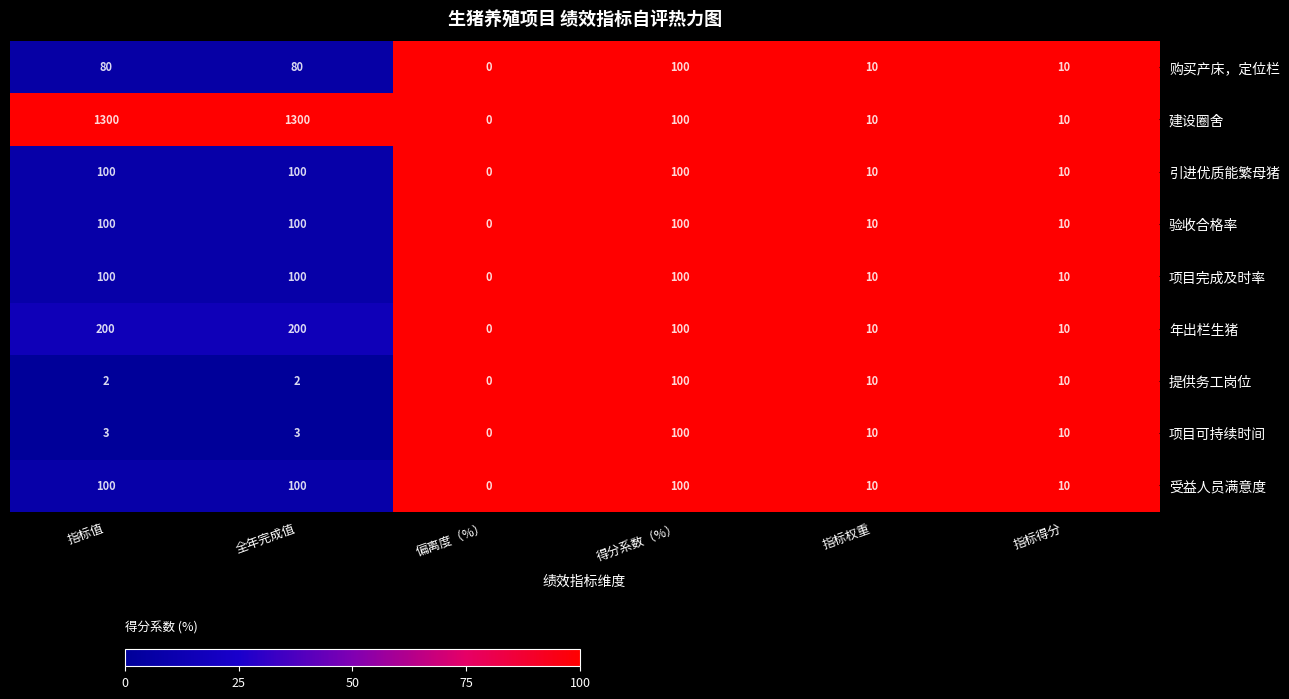

Which series has the widest spread of values?

建设圈舍